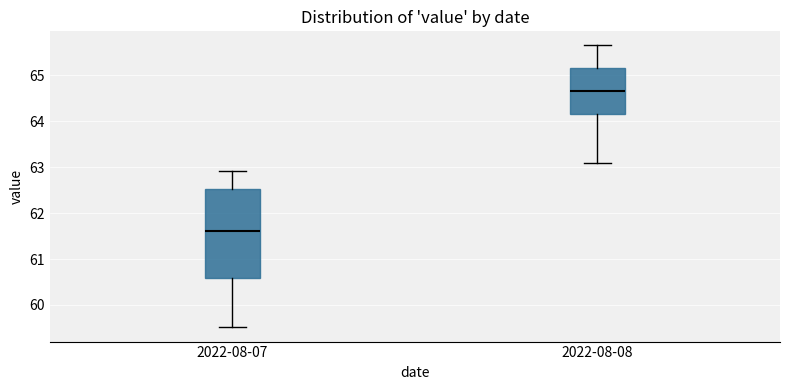

Reading left to right, read every box against the y-axis: the position of its median line, the range the box covers, and the ends of its whiskers. The values are not printed on the chart, so give them approximately, as read against the axis.

2022-08-07: median 61.6, box 60.6 to 62.5, whiskers 59.5 to 62.9
2022-08-08: median 64.7, box 64.2 to 65.2, whiskers 63.1 to 65.7